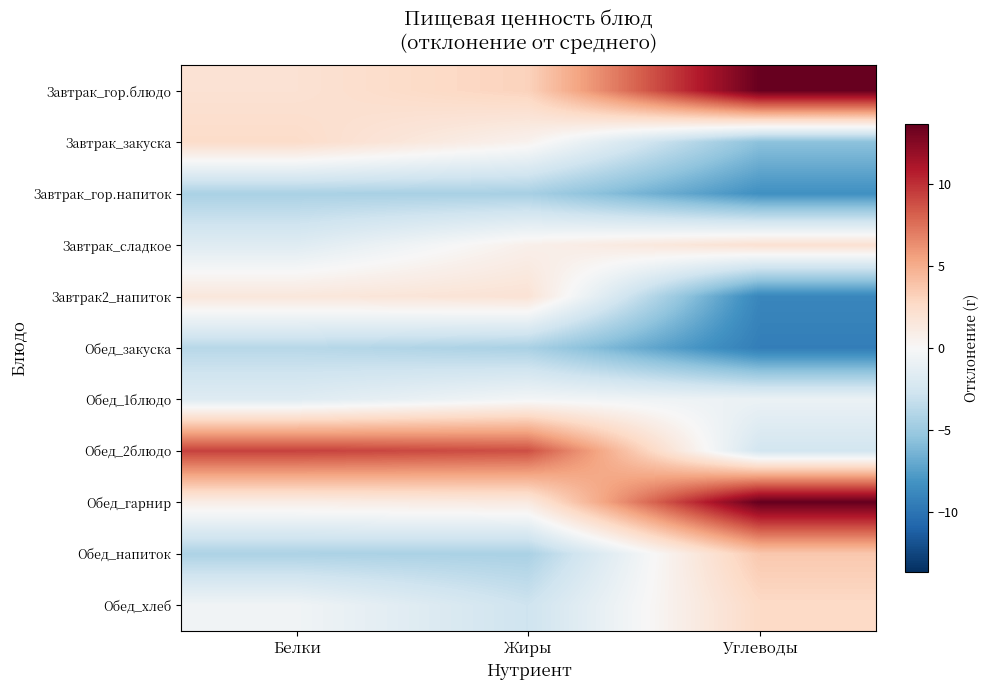

Which series has the largest total across all categories?

Завтрак_гор.блюдо